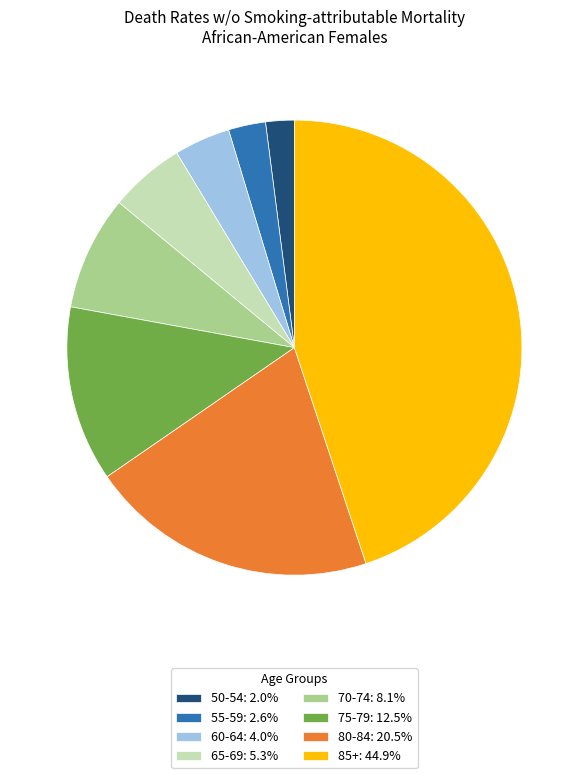

Rank the categories by value from highest to lowest.

85+, 80-84, 75-79, 70-74, 65-69, 60-64, 55-59, 50-54